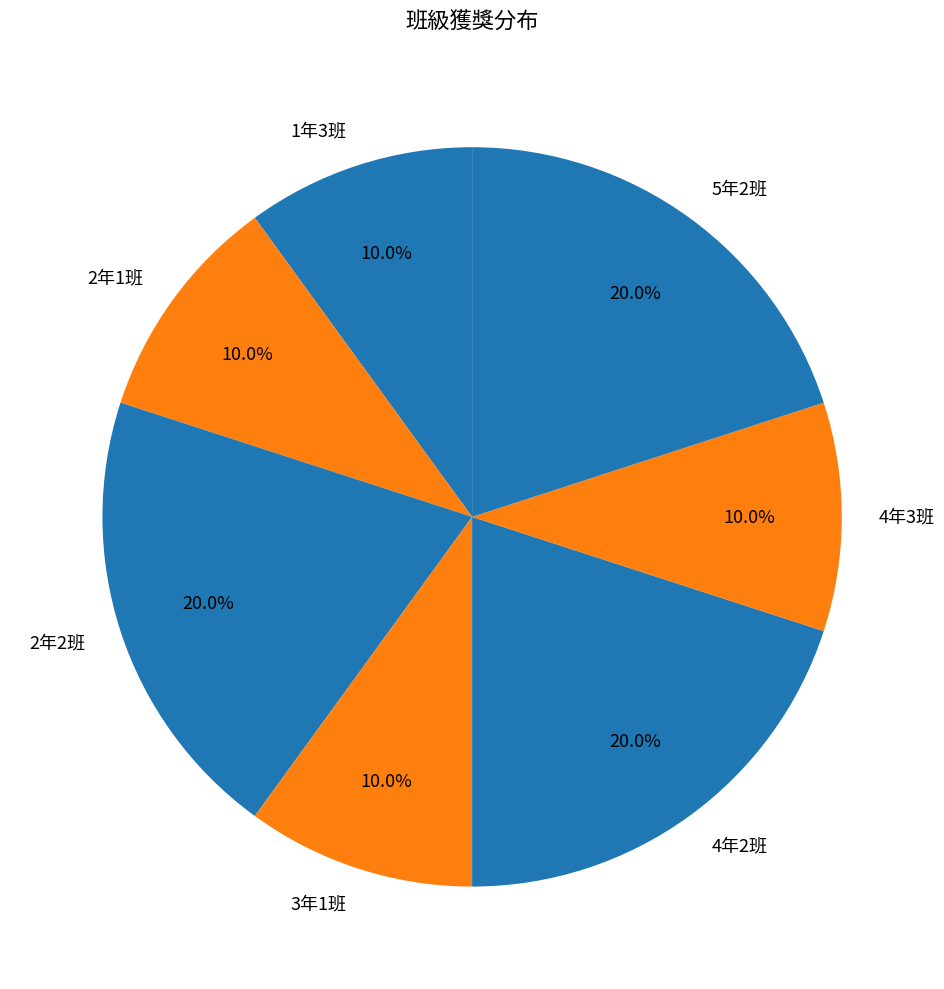

True or false: 4年2班 accounts for 32% of the total.

False